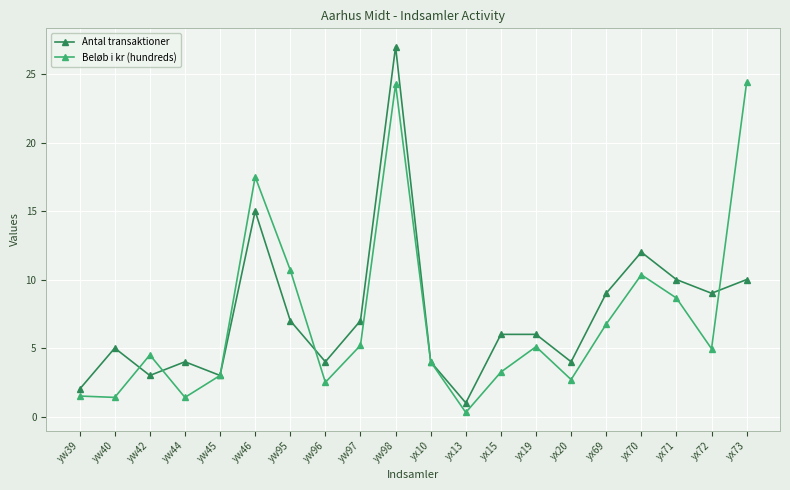

What is the difference between the highest and lowest values at yw40?

3.6